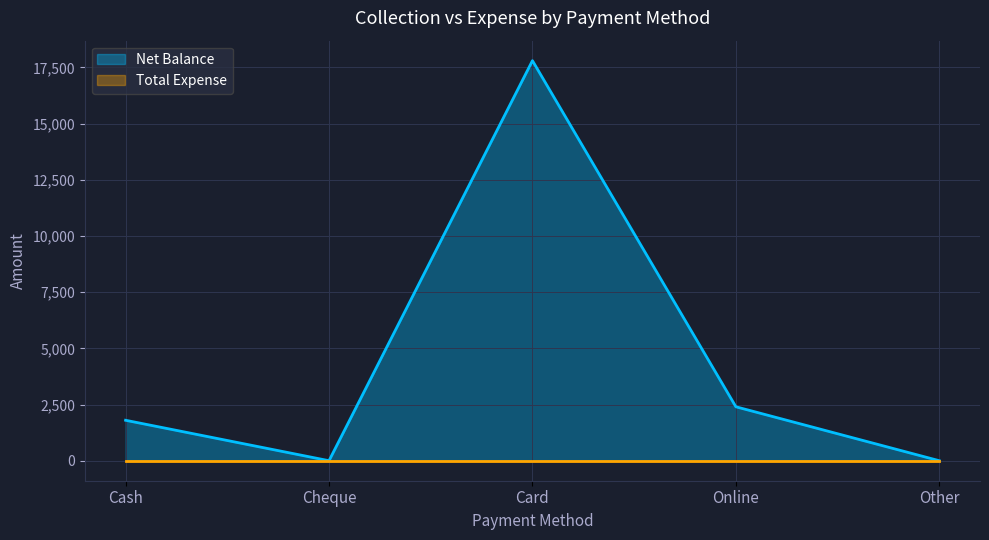

How many lines are shown in the chart?

2